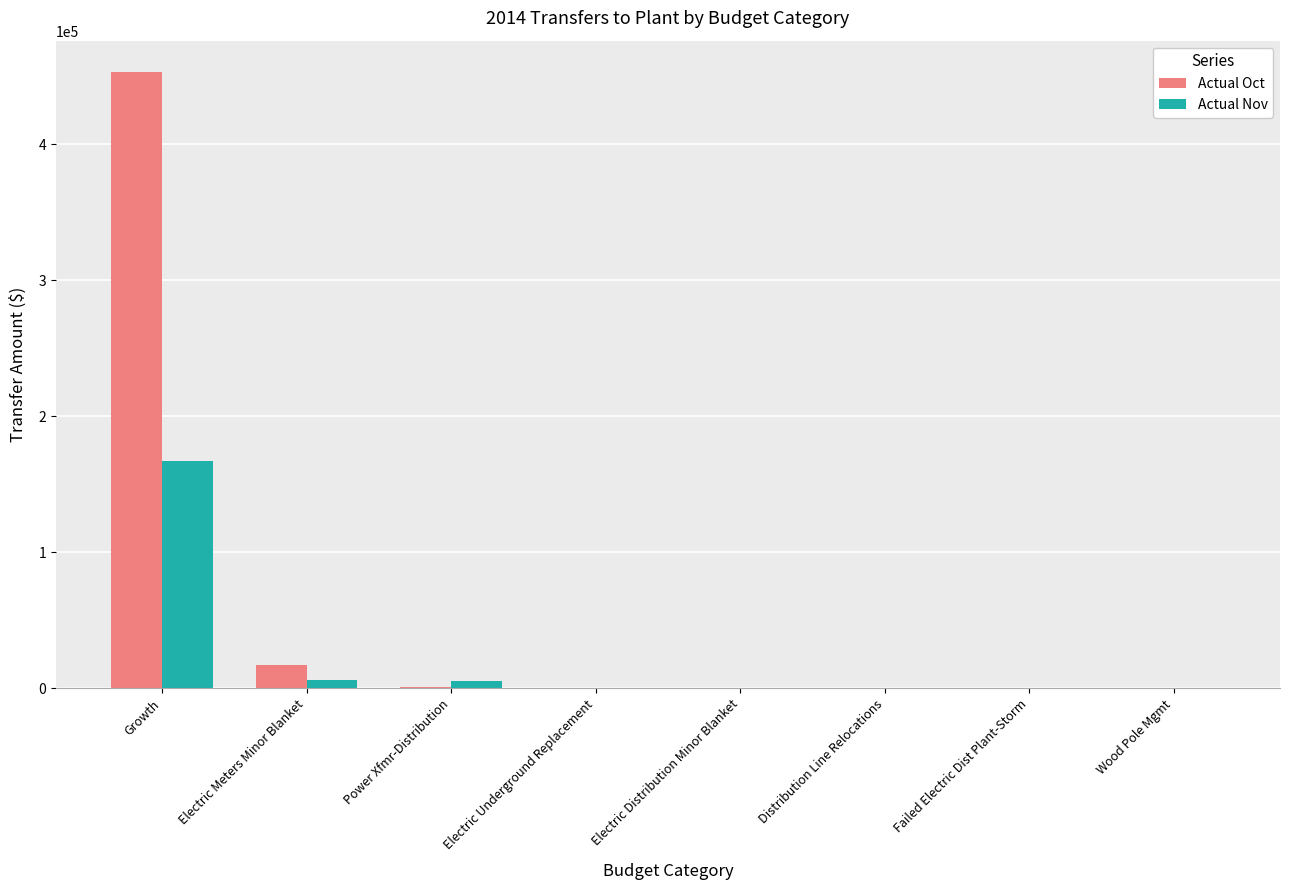

What is the sum of all Actual Oct values?

471682.1